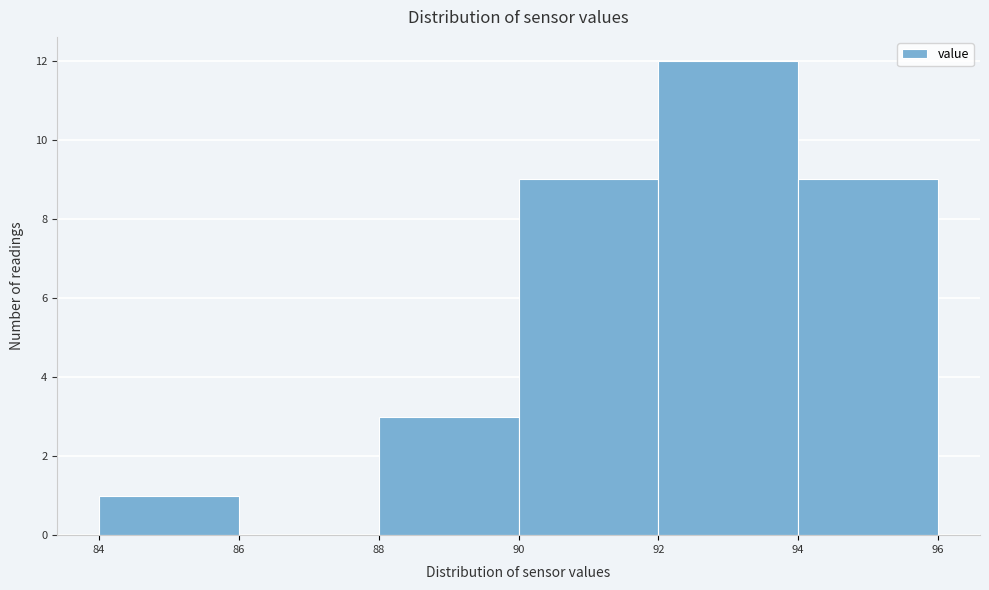

Reading left to right, transcribe this chart: for each bar, give the range it covers on the x-axis and its height. The values are not printed on the chart, so give them approximately, as read against the axis.

84 to 86: 1
86 to 88: 0
88 to 90: 3
90 to 92: 9
92 to 94: 12
94 to 96: 9